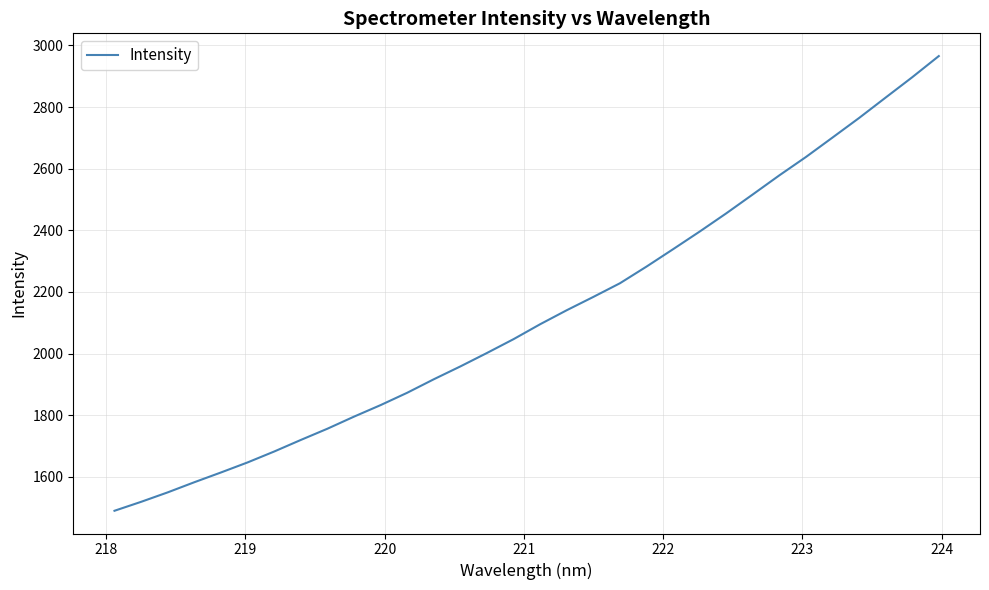

What is the difference between the maximum and minimum values?

1476.0